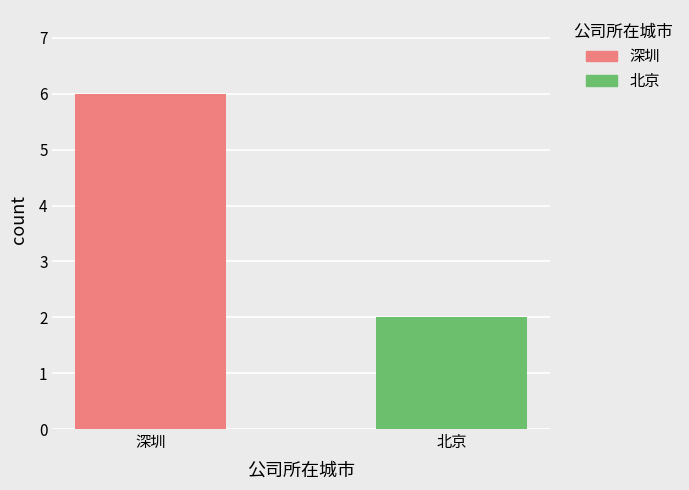

List the series in order of their peak value, highest first.

深圳, 北京